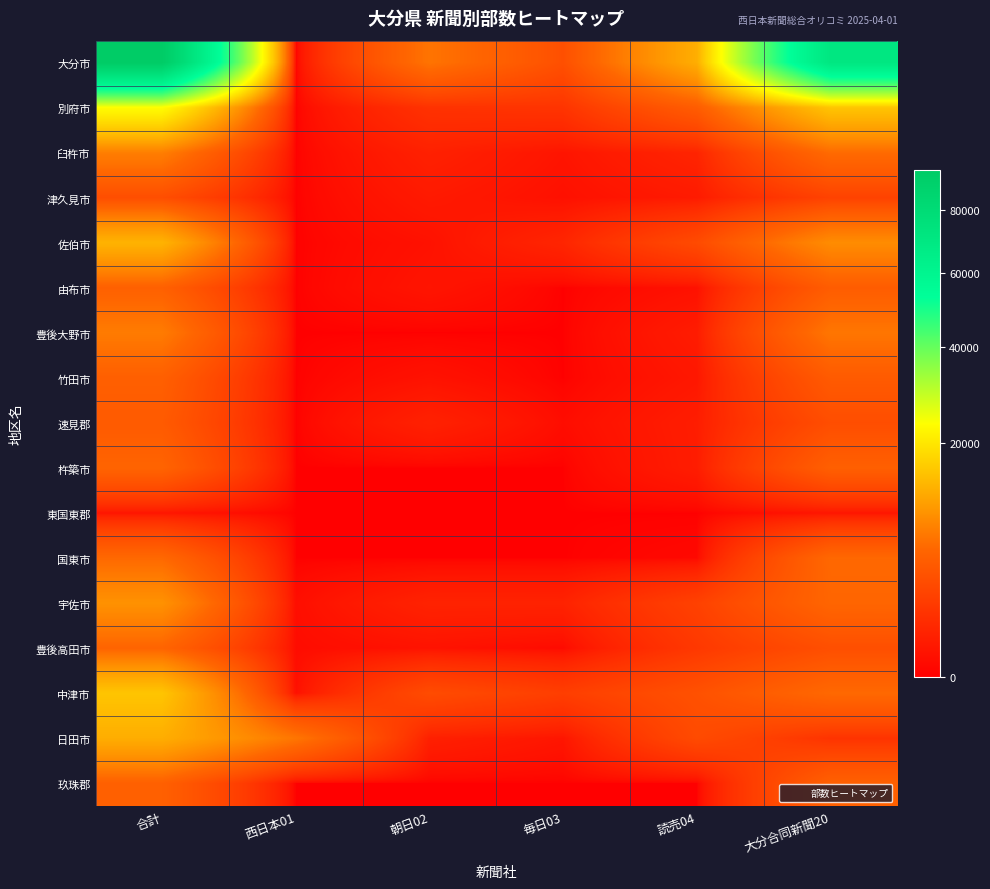

What is the spread (max minus min) of values at 大分合同新聞20?

70480